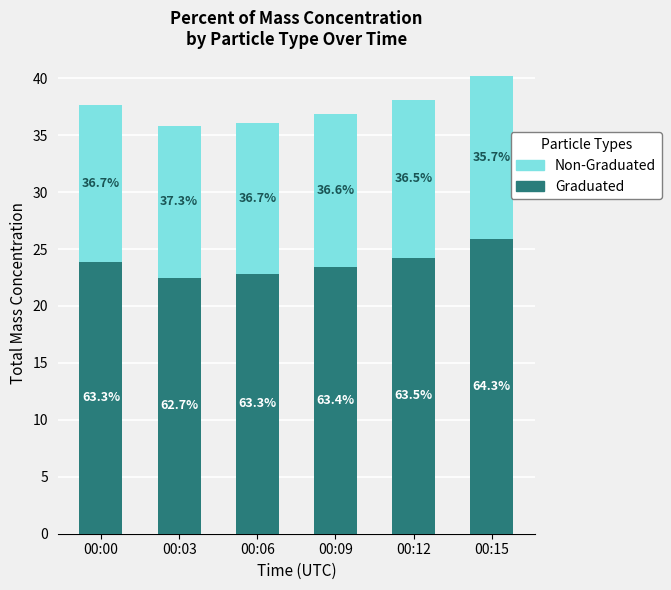

List the labels in order of Graduated value, largest first.

00:15, 00:12, 00:00, 00:09, 00:06, 00:03